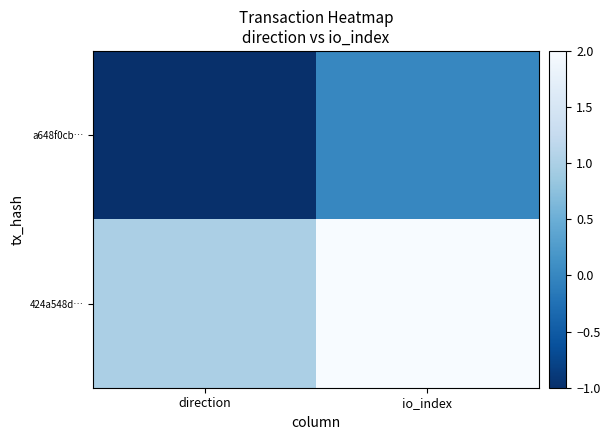

Which series has the largest range (max minus min)?

a648f0cb…